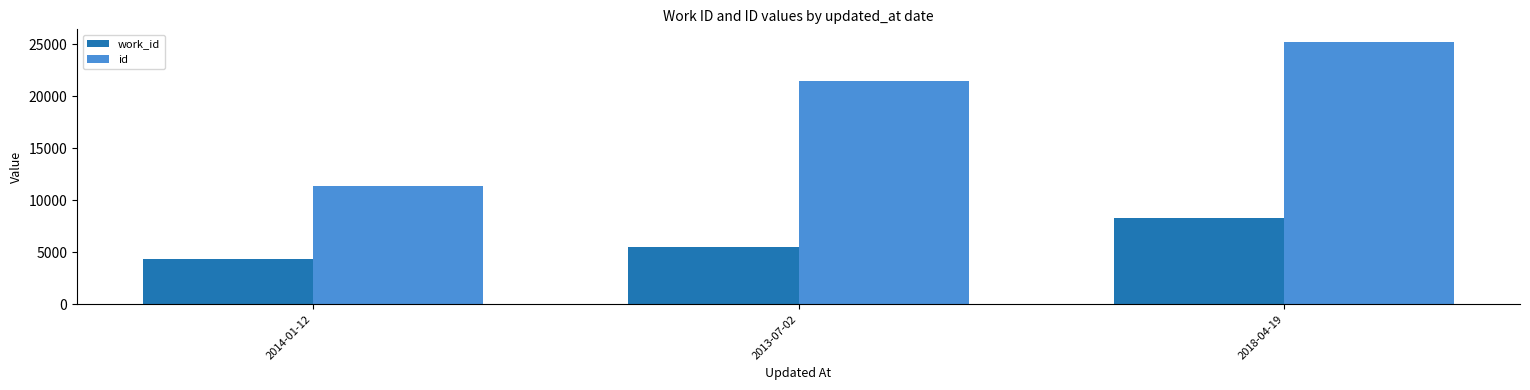

Where is work_id nearest to the value 6306?

2013-07-02